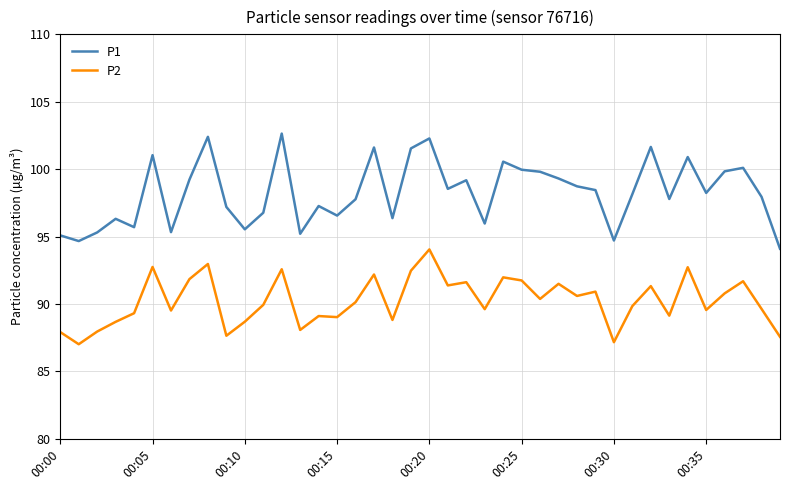

List the series in order of their peak value, lowest first.

P2, P1